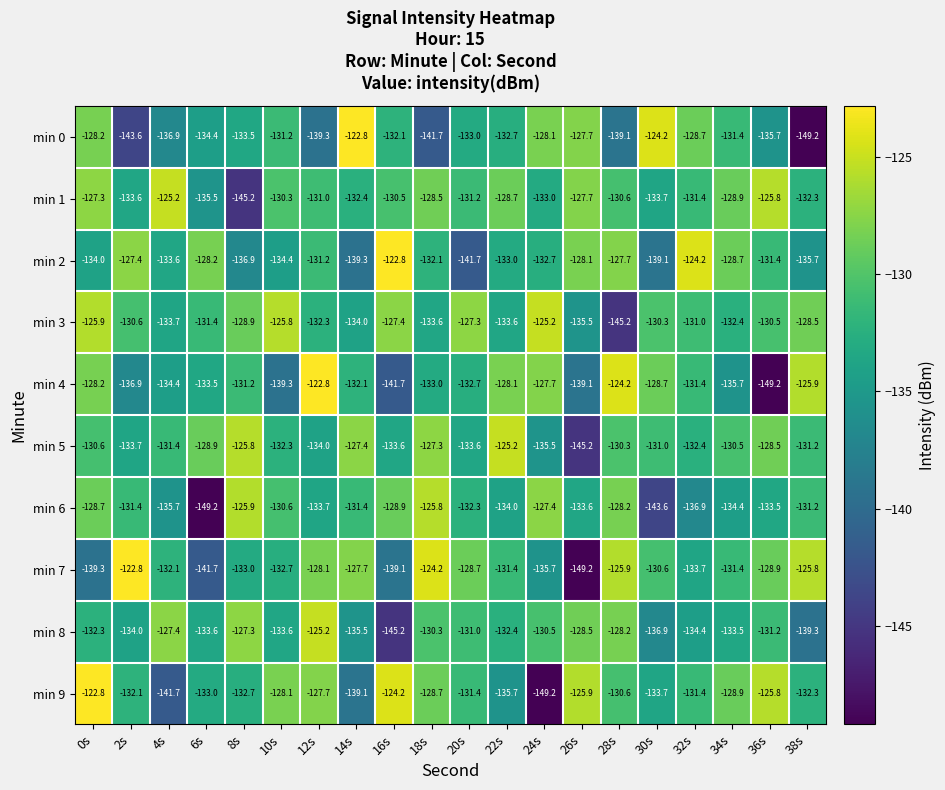

What is the total value across all series at 22s?

-1314.8